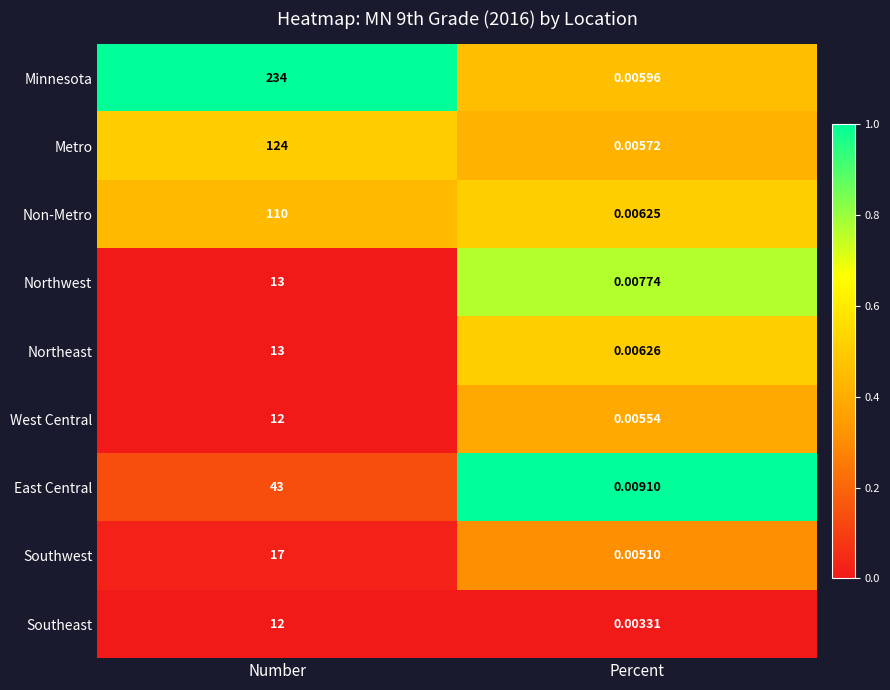

Which series has the widest spread of values?

Minnesota